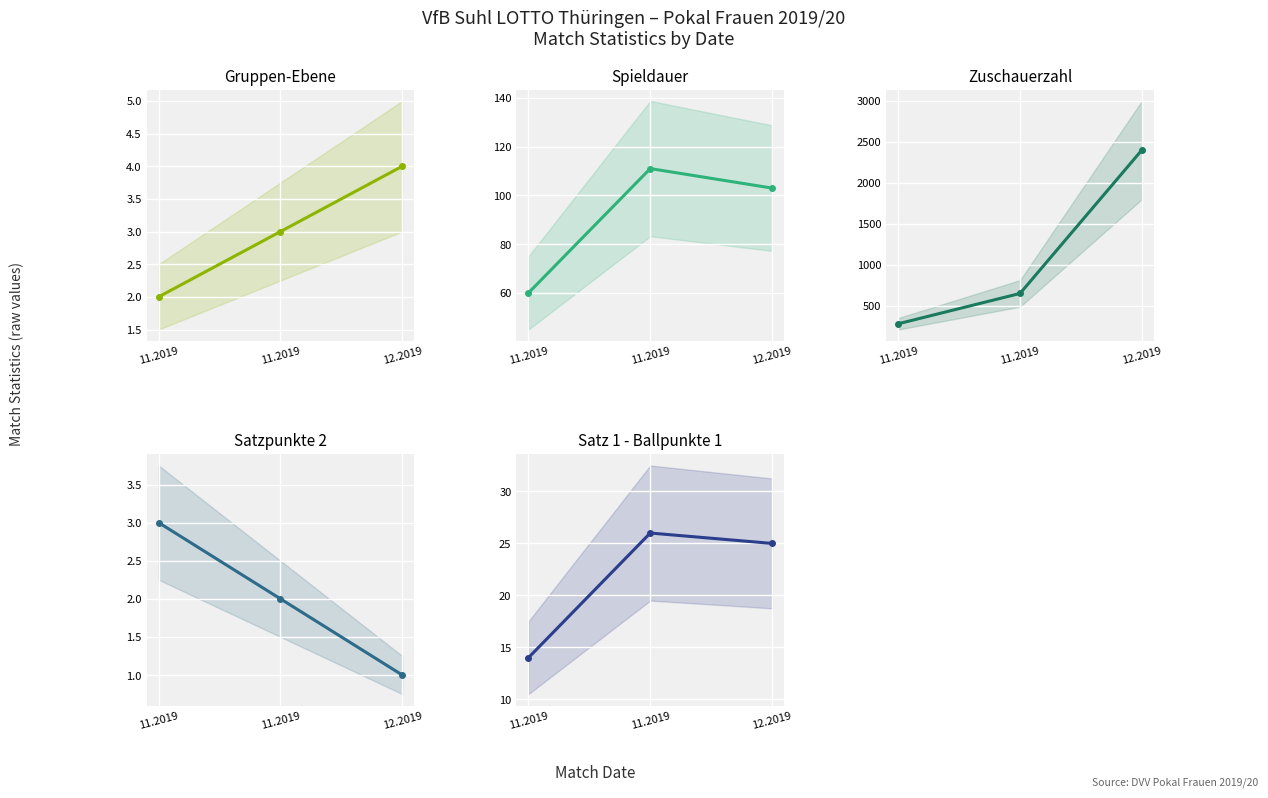

Rank the series by their maximum value, from lowest to highest.

Satzpunkte 2, Gruppen-Ebene, Satz 1 - Ballpunkte 1, Spieldauer, Zuschauerzahl